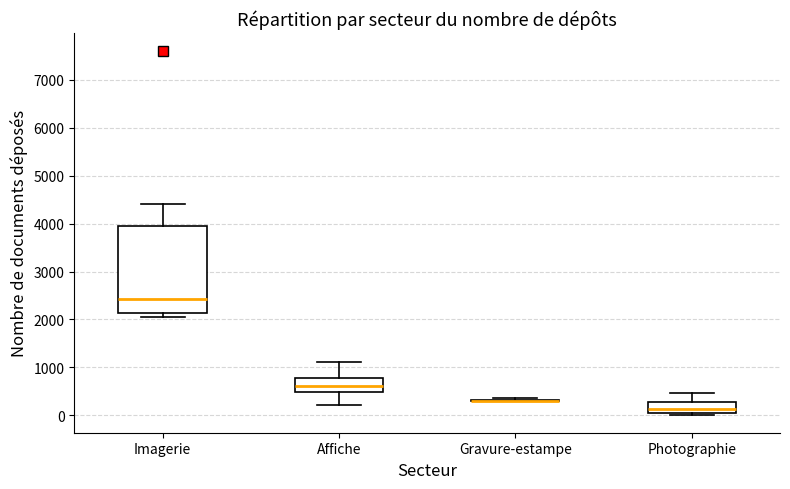

Which box is the tallest, from its lower edge to its upper edge?

Imagerie